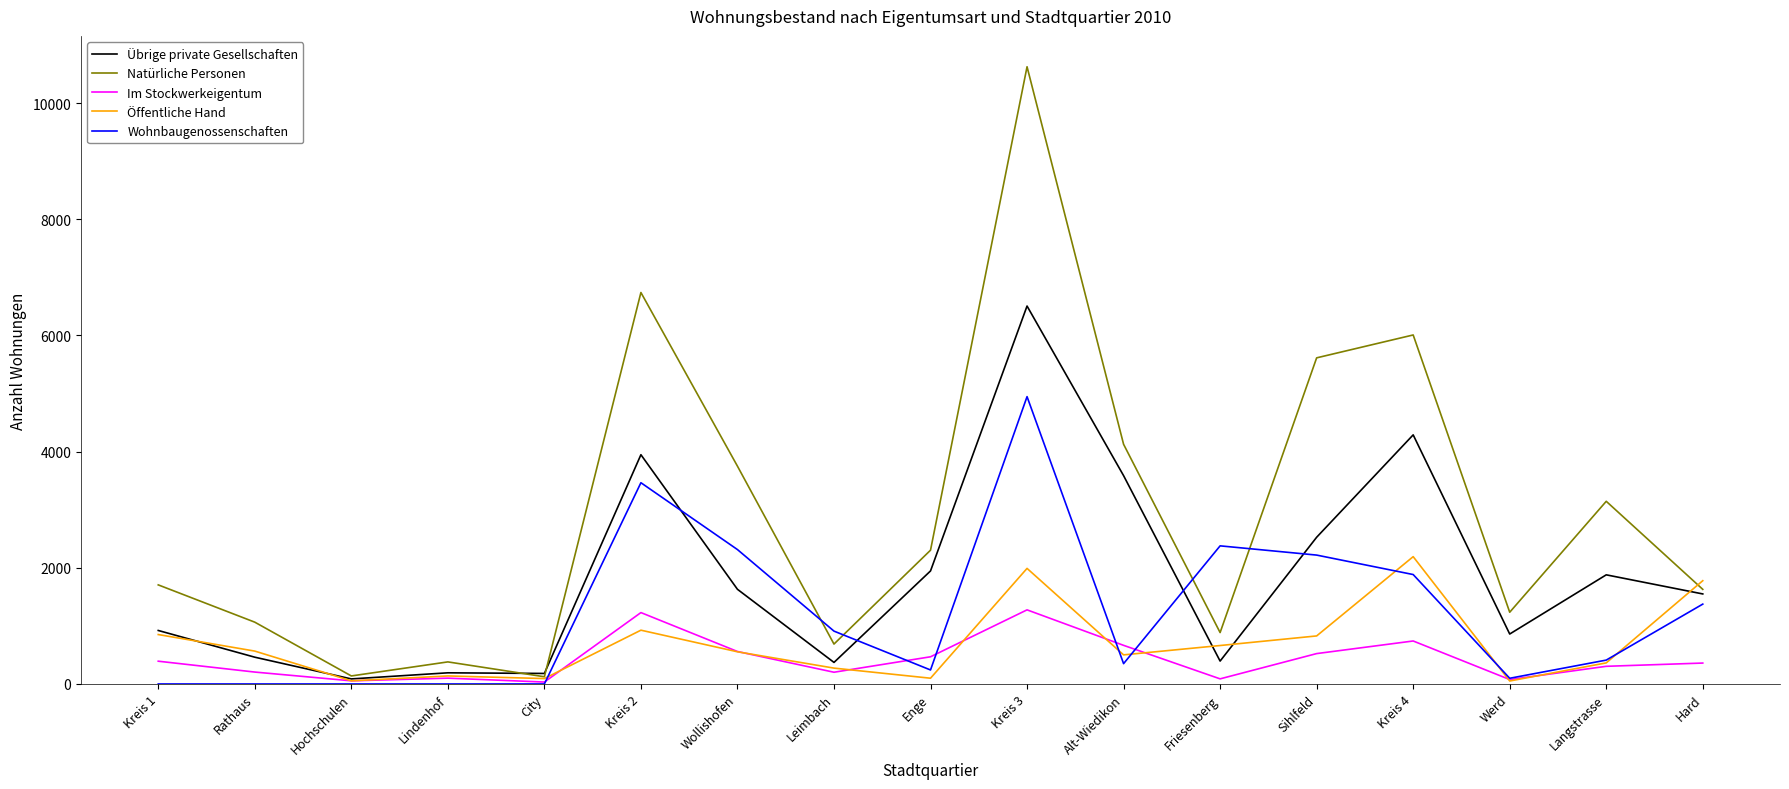

What is the spread (max minus min) of values at Wollishofen?

3196